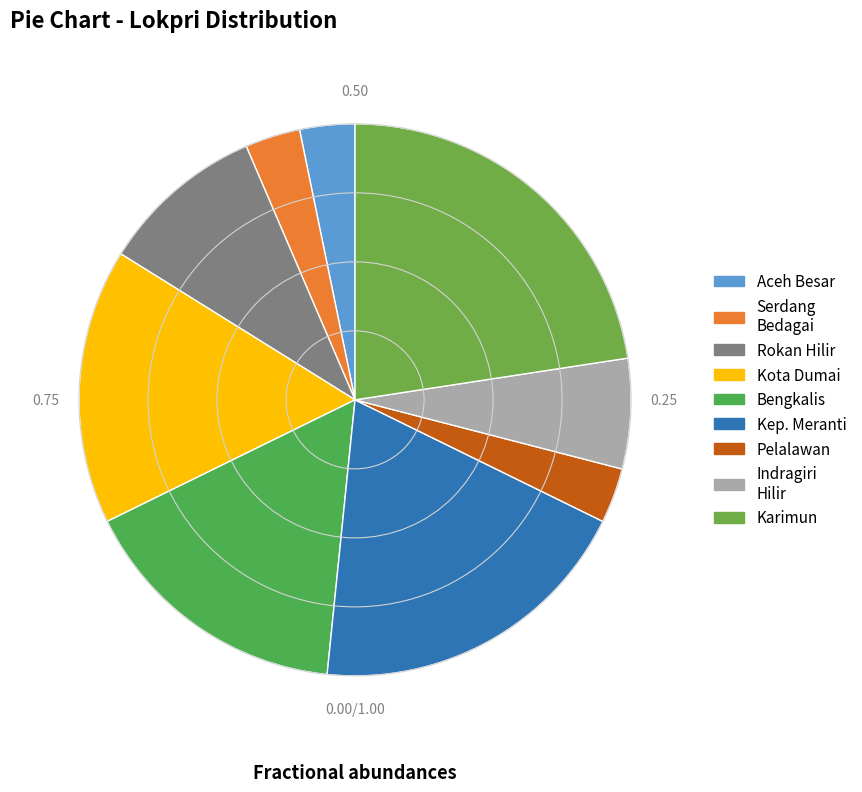

How many segments does this pie chart have?

9